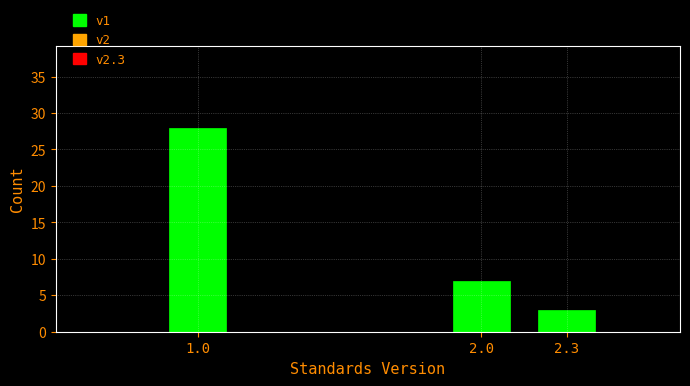

Reading left to right, extract all data points from this chart.

28	7	3